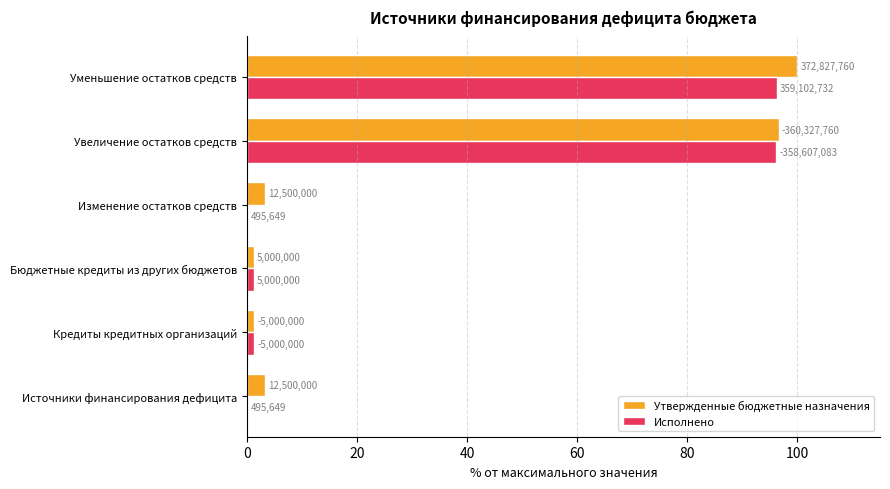

What are all the series names shown in the legend?

Утвержденные бюджетные назначения, Исполнено